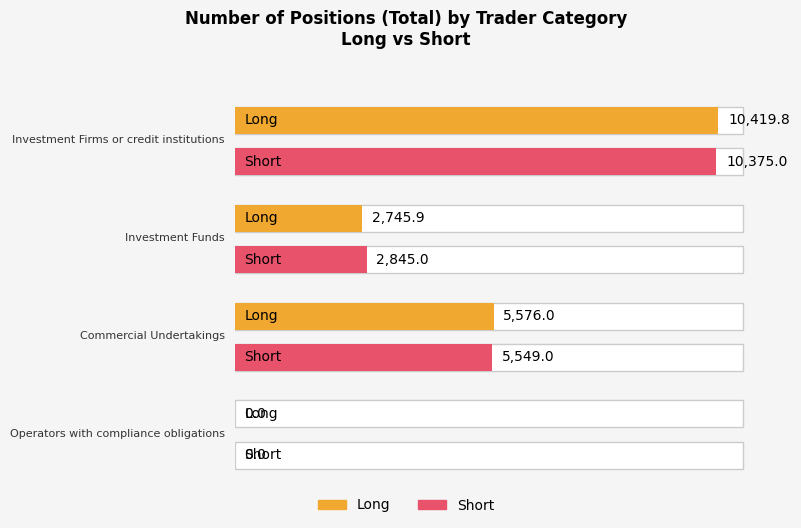

List the labels in order of Short value, largest first.

Investment Firms or credit institutions, Commercial Undertakings, Investment Funds, Operators with compliance obligations